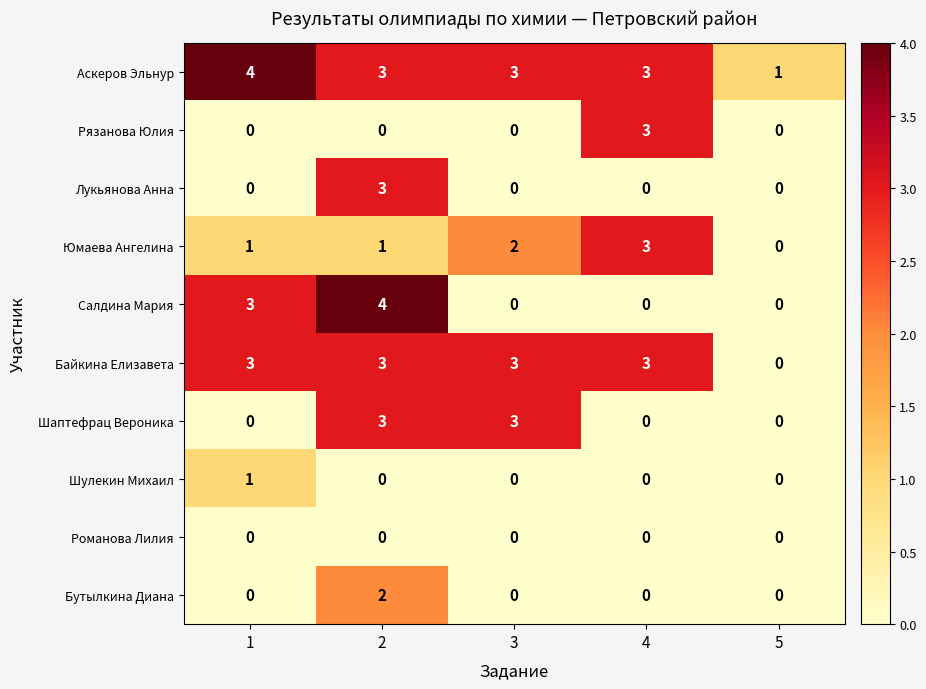

Which series has the largest total across all categories?

Аскеров Эльнур